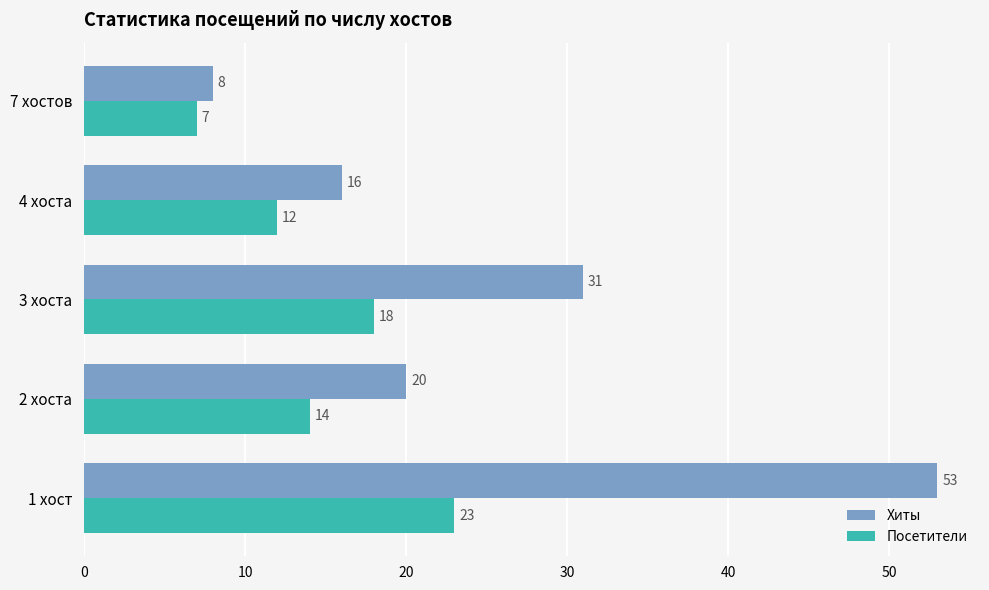

What is the highest value of the Посетители series?

23